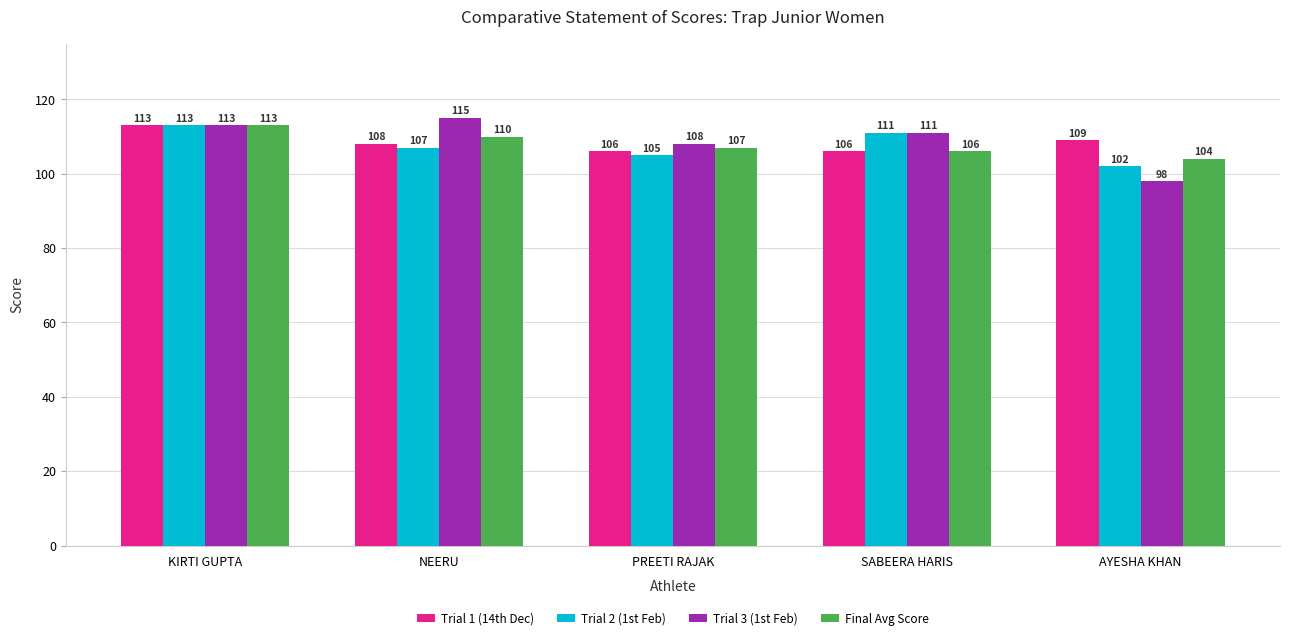

List the labels in order of Trial 2 (1st Feb) value, smallest first.

AYESHA KHAN, PREETI RAJAK, NEERU, SABEERA HARIS, KIRTI GUPTA